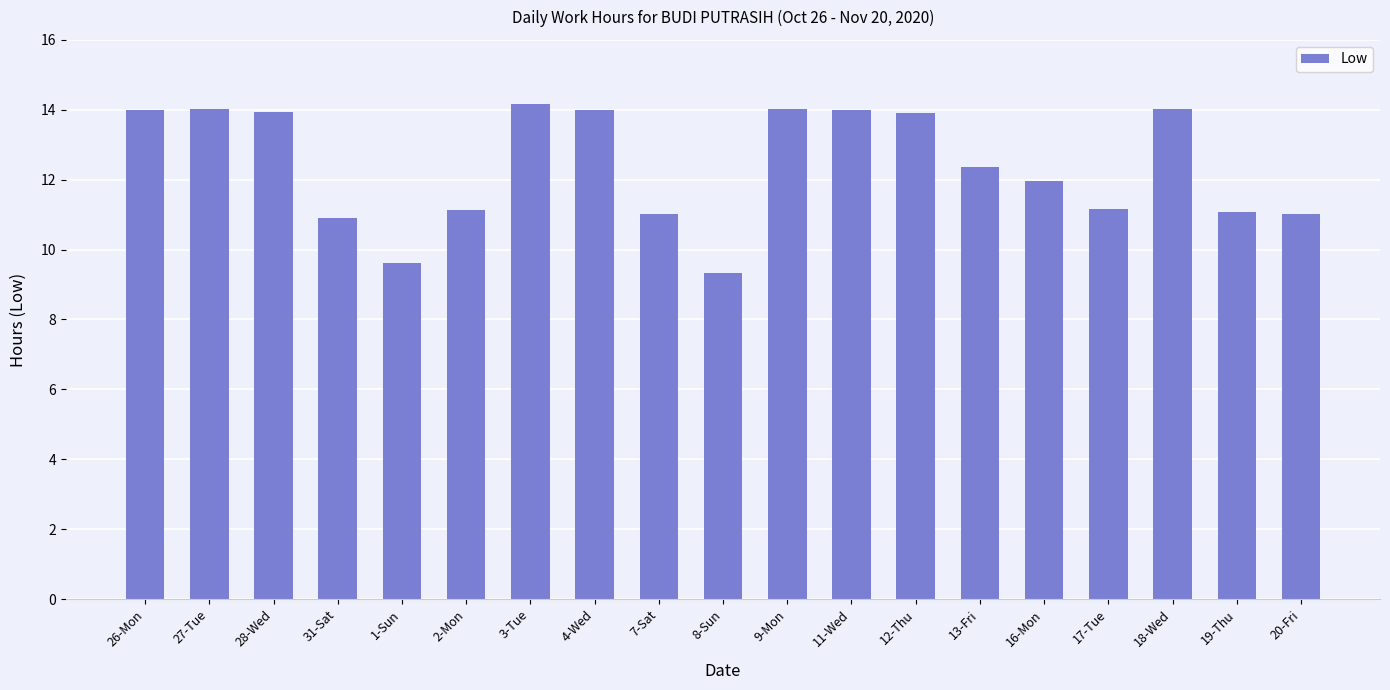

What is the label of the 4th bar from the right?

17-Tue